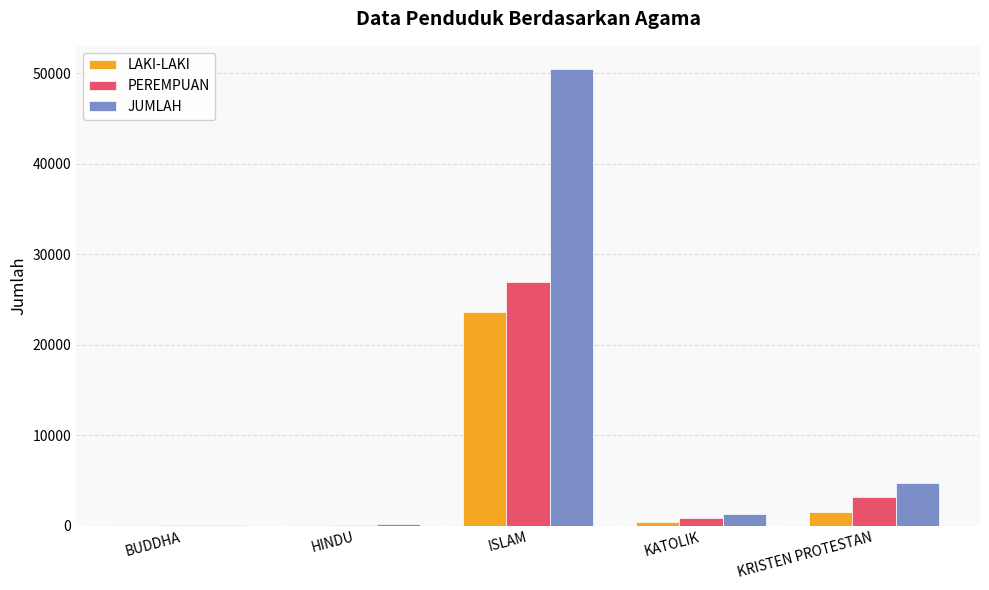

True or false: PEREMPUAN has a value of 26915 at ISLAM.

True